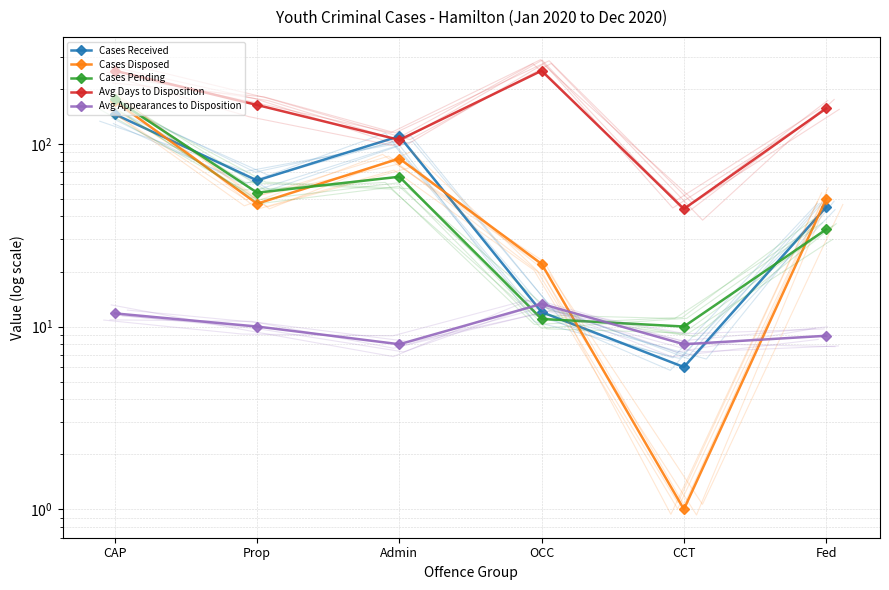

What is the value of the Avg Days to Disposition point at the 1st from the left?

251.0